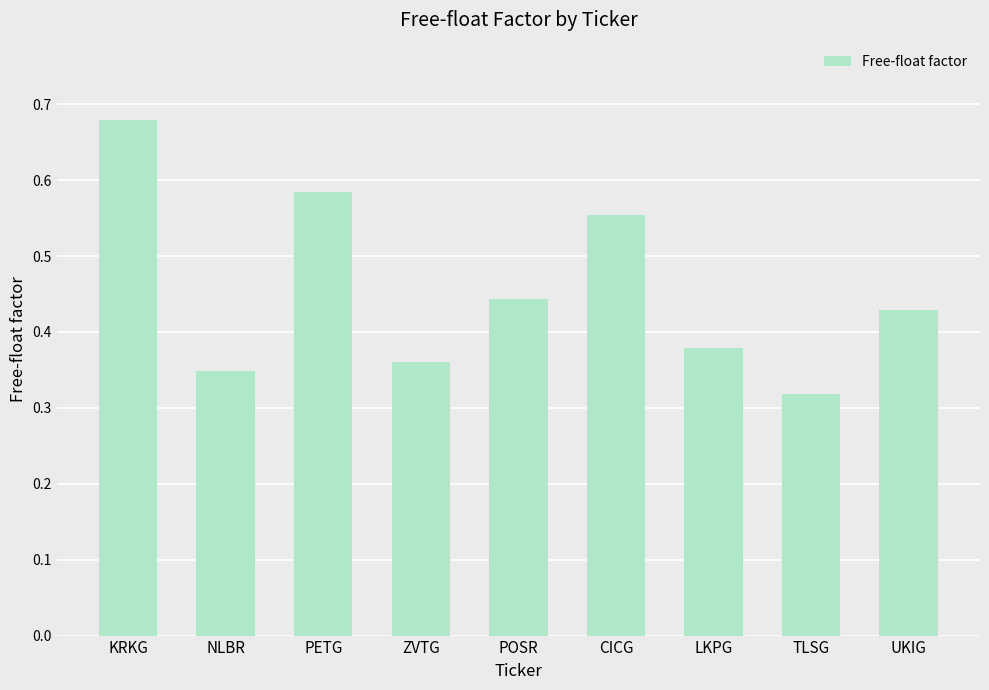

True or false: the data shows 0.4 at TLSG.

False